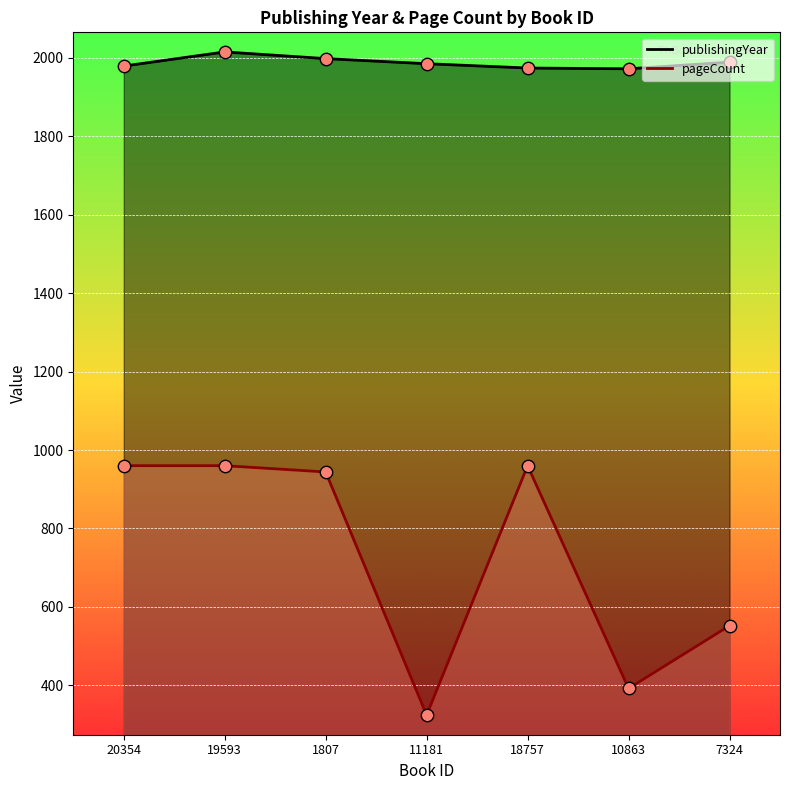

Is the value of publishingYear at 11181 greater than the value of pageCount at 20354?

Yes